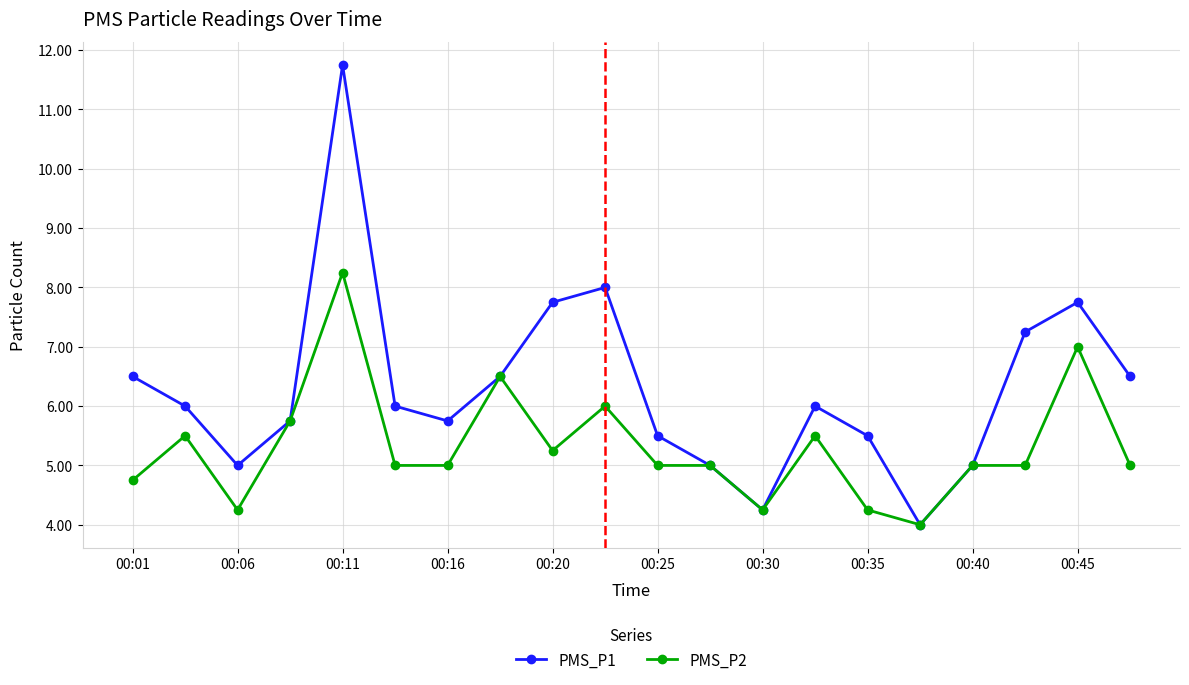

What is the value of the PMS_P2 point at the 17th from the left?

5.0